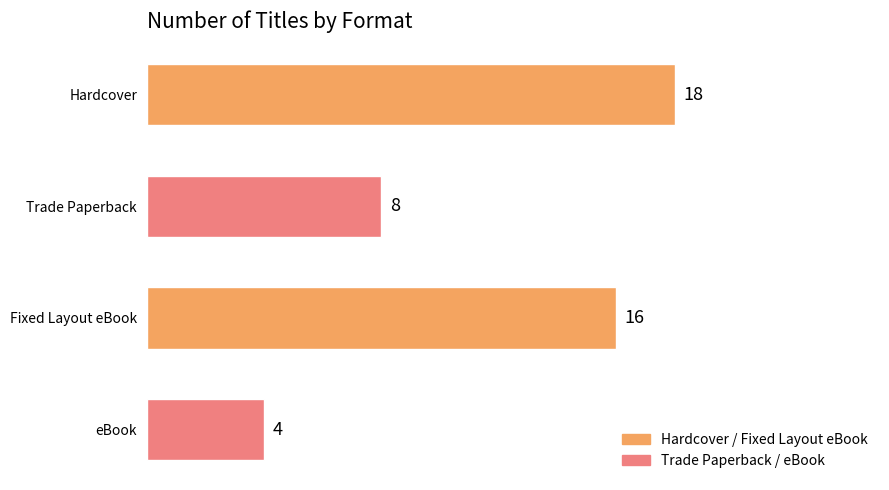

How many series are shown in this chart?

1